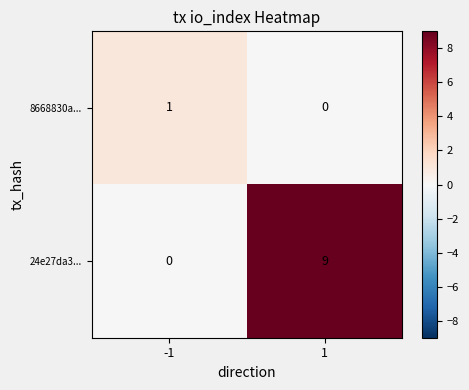

At how many categories does at least one series exceed 8?

1